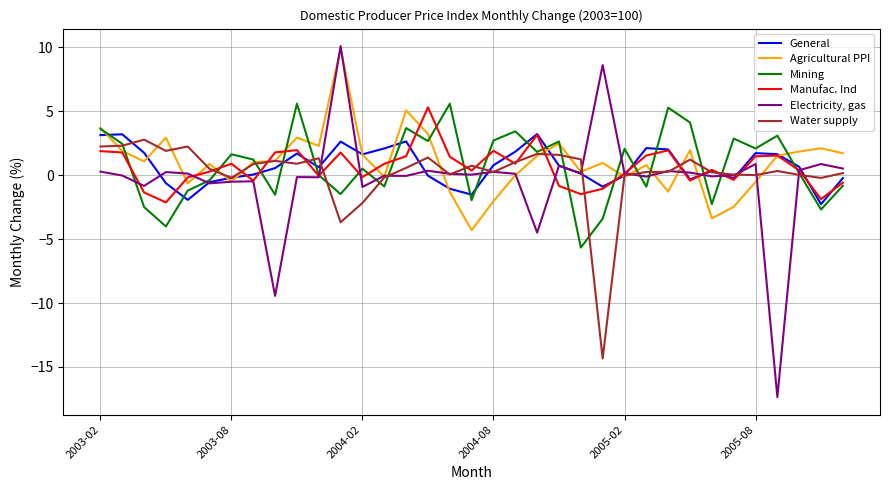

How many categories are shown in the chart?

35